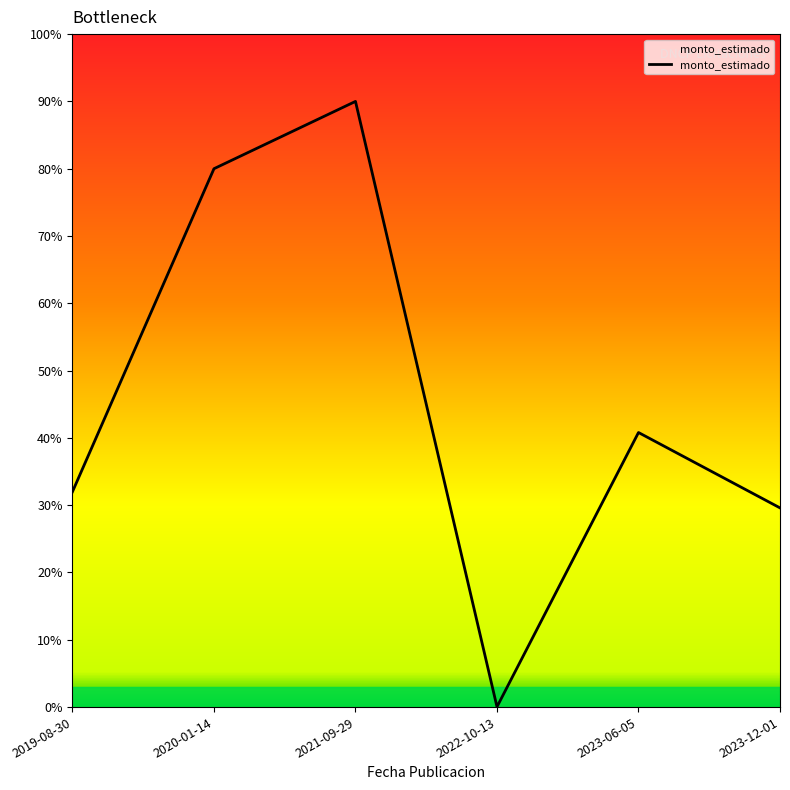

Does the chart display data point markers on the line(s)?

No